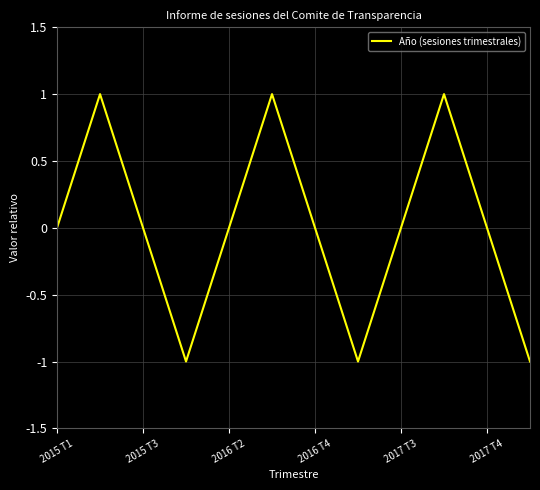

What is the difference between the maximum and minimum values?

2.0